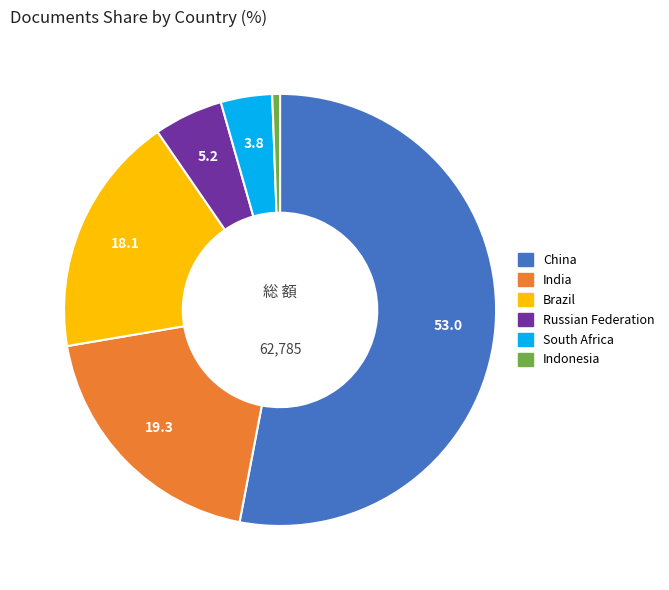

Is China the majority of the pie?

Yes